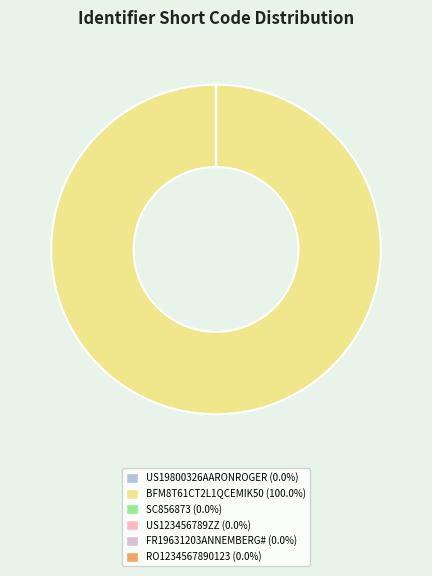

Which slice represents more than half of the pie?

BFM8T61CT2L1QCEMIK50